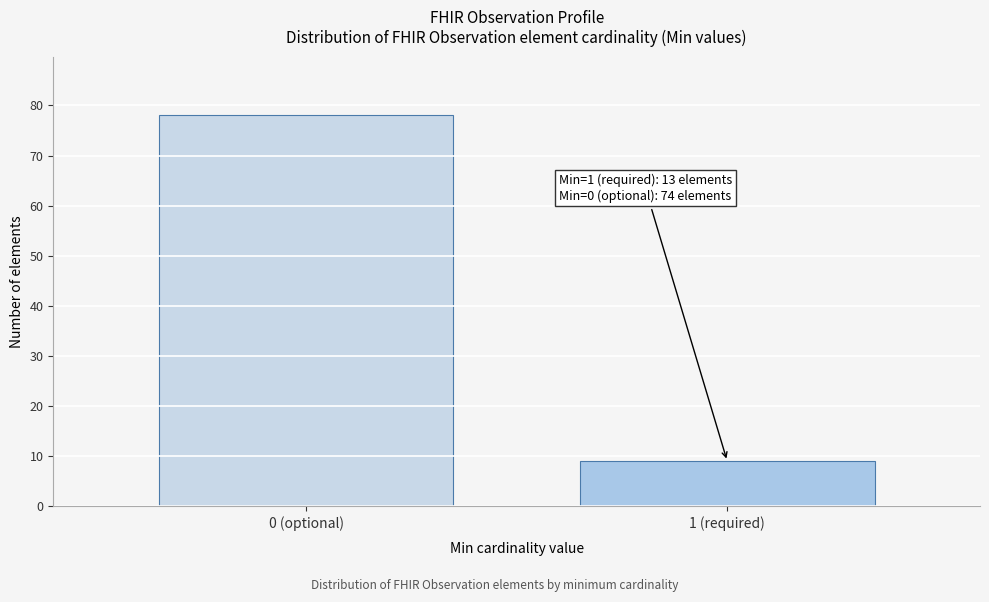

Reading right to left, extract all data points from this chart.

1 (required)=9	0 (optional)=78